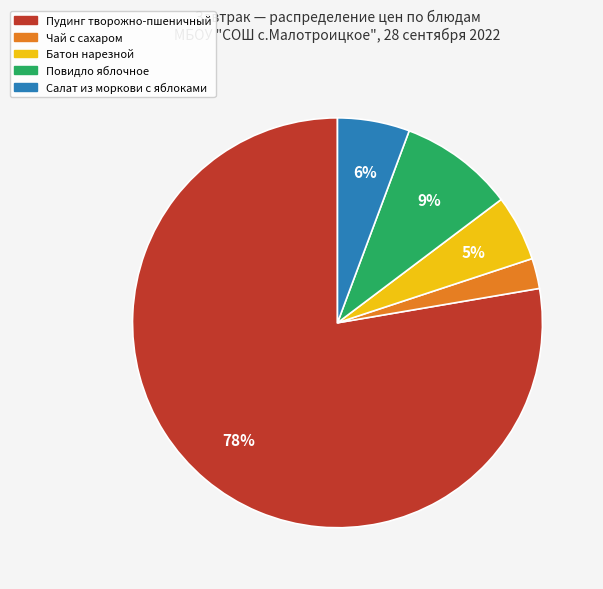

Does any single category account for the majority?

Yes